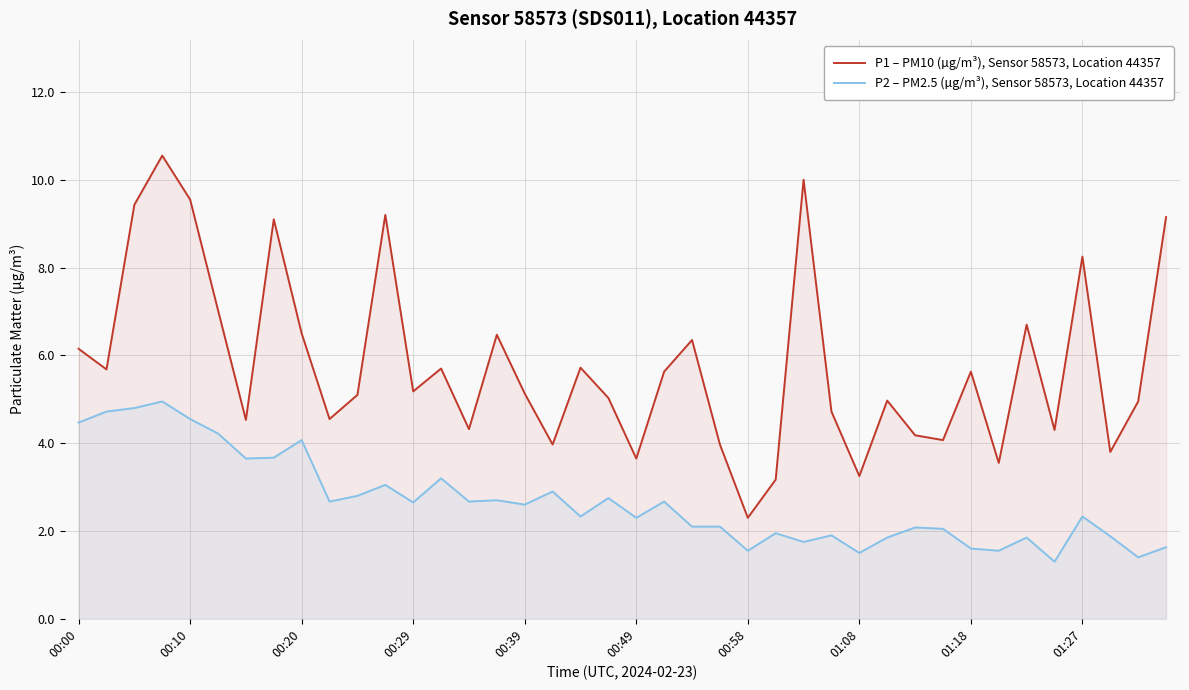

True or false: P1 – PM10 (µg/m³), Sensor 58573, Location 44357 has a value of 9.2 at 00:49.

False